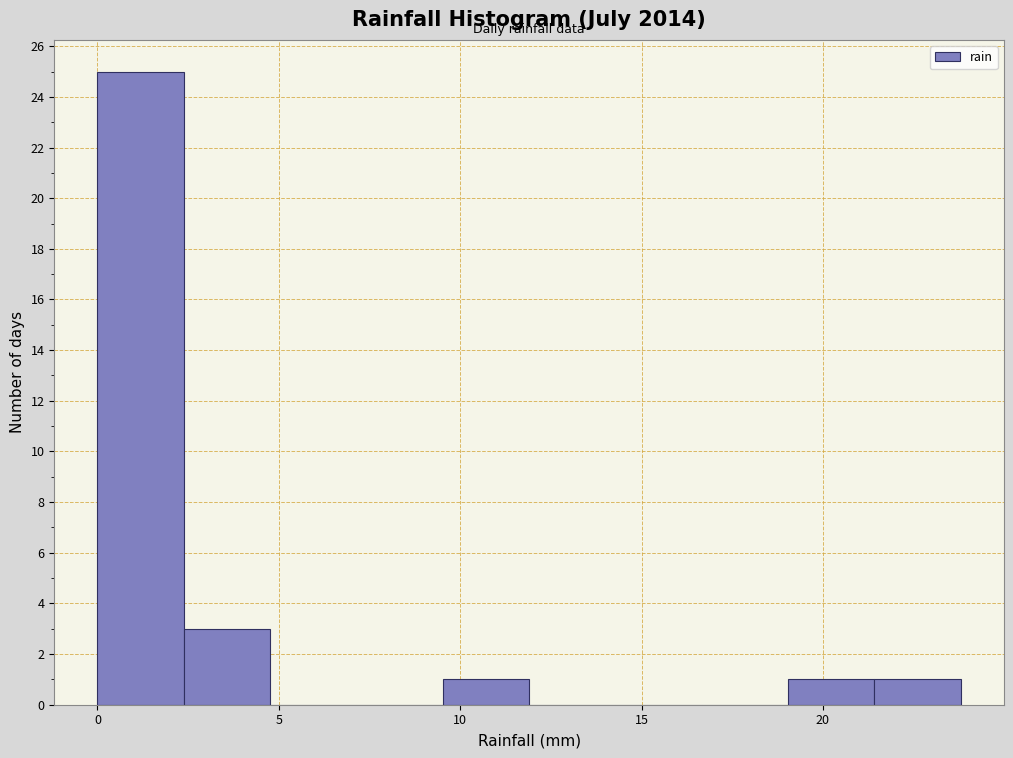

How tall is the bar that spans 0.0 to 2.5 on the x-axis? Neither the bar edges nor the heights are printed on the chart, so give them approximately, as read against the axes.

25